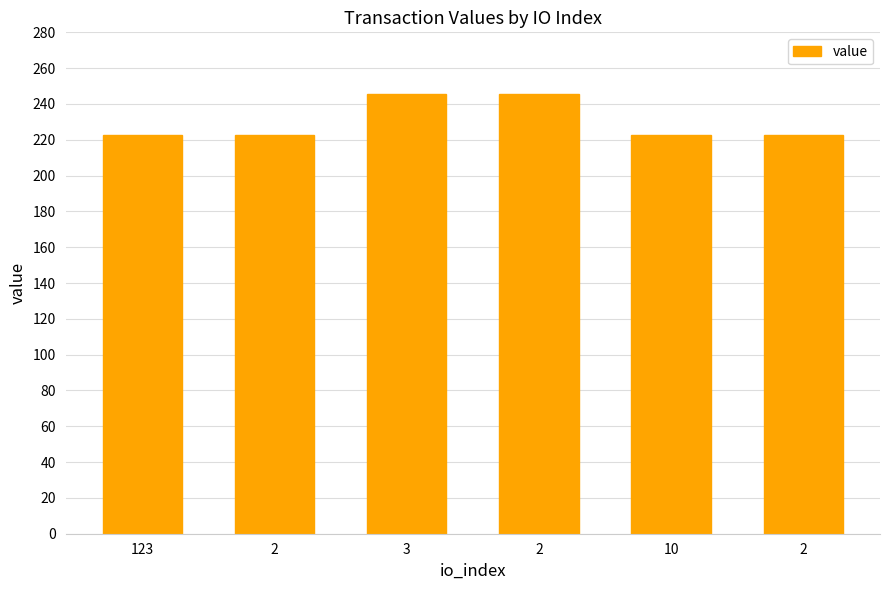

Does the chart contain any negative values?

No